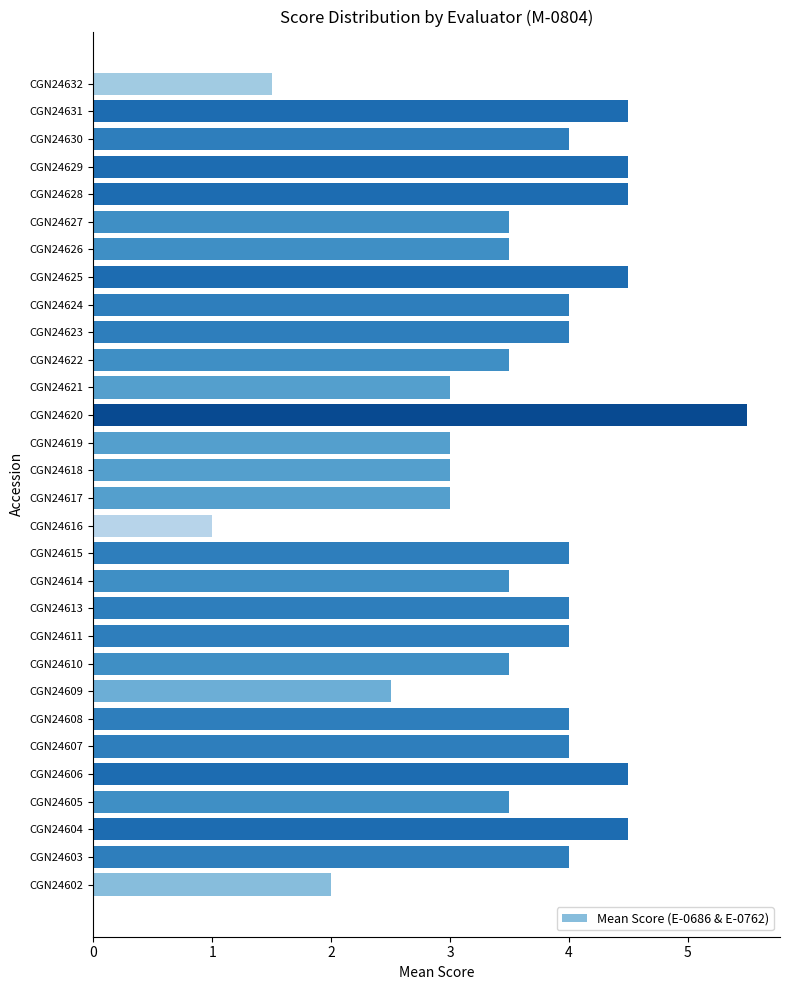

Between CGN24629 and CGN24605, which is larger?

CGN24629